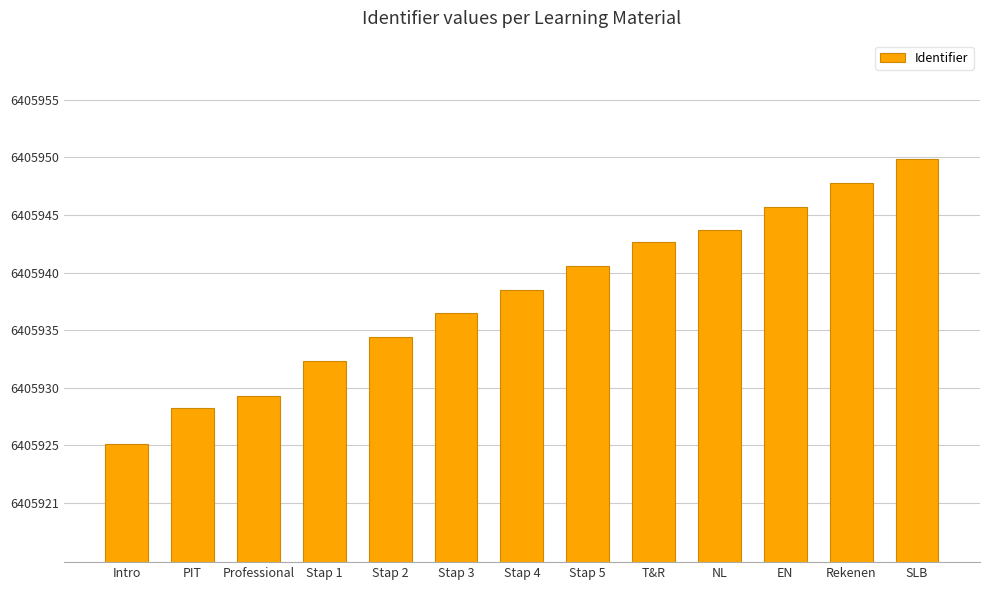

What is the value of the 10th bar from the left?

6405944